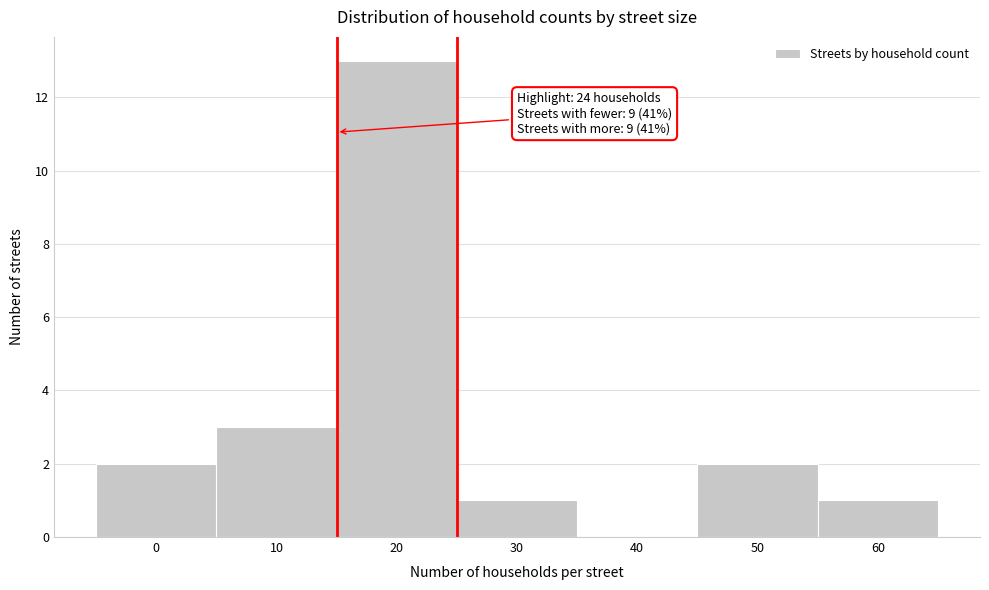

Reading left to right, list all the values displayed in this chart.

0=2	10=3	20=13	30=1	40=0	50=2	60=1